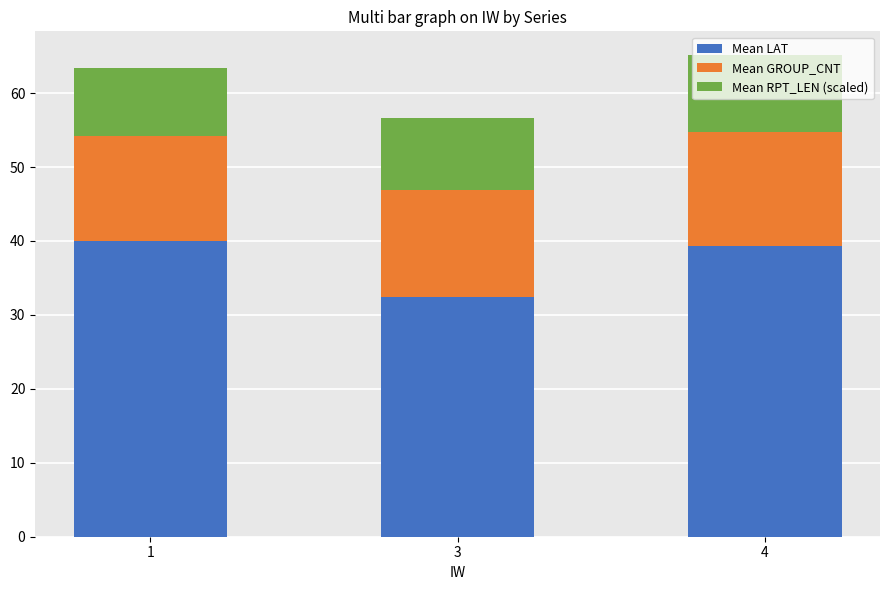

What is the total value across all series at 1?

63.4